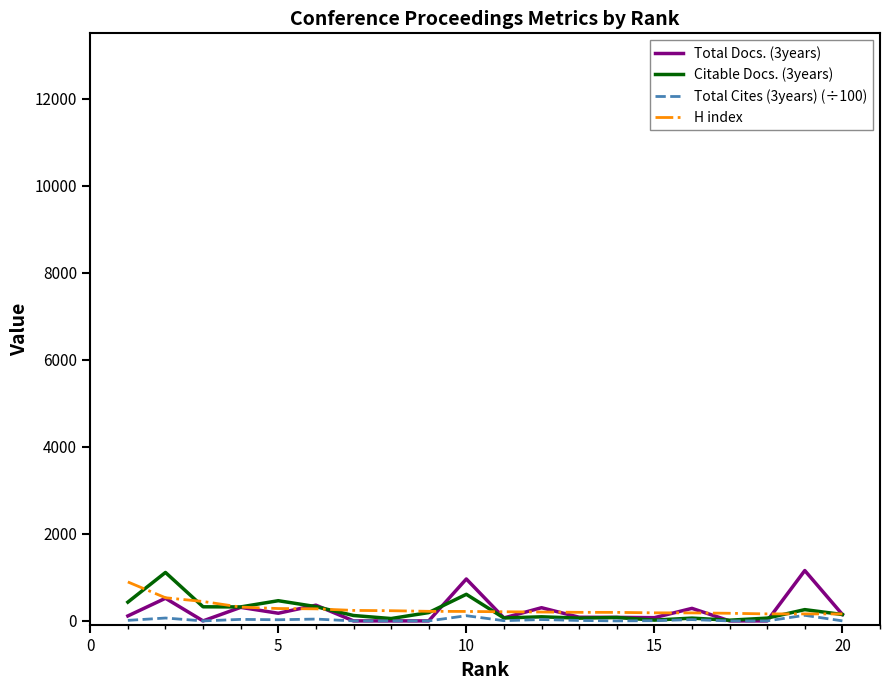

What is the highest value of the Citable Docs. (3years) series?

1113.0